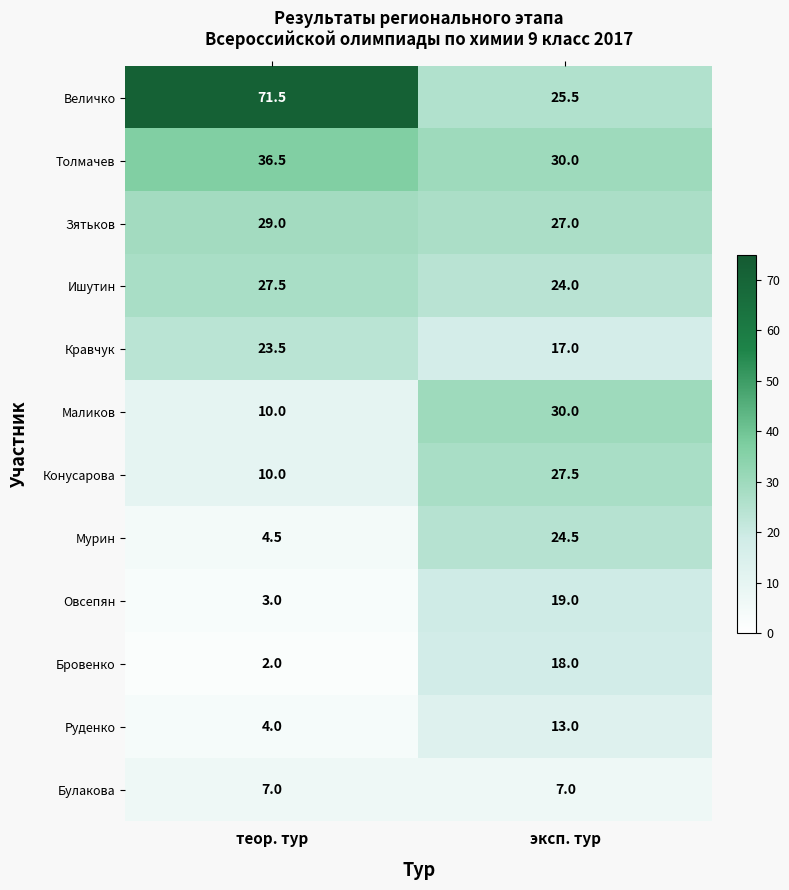

What is the sum of all Бровенко values?

20.0